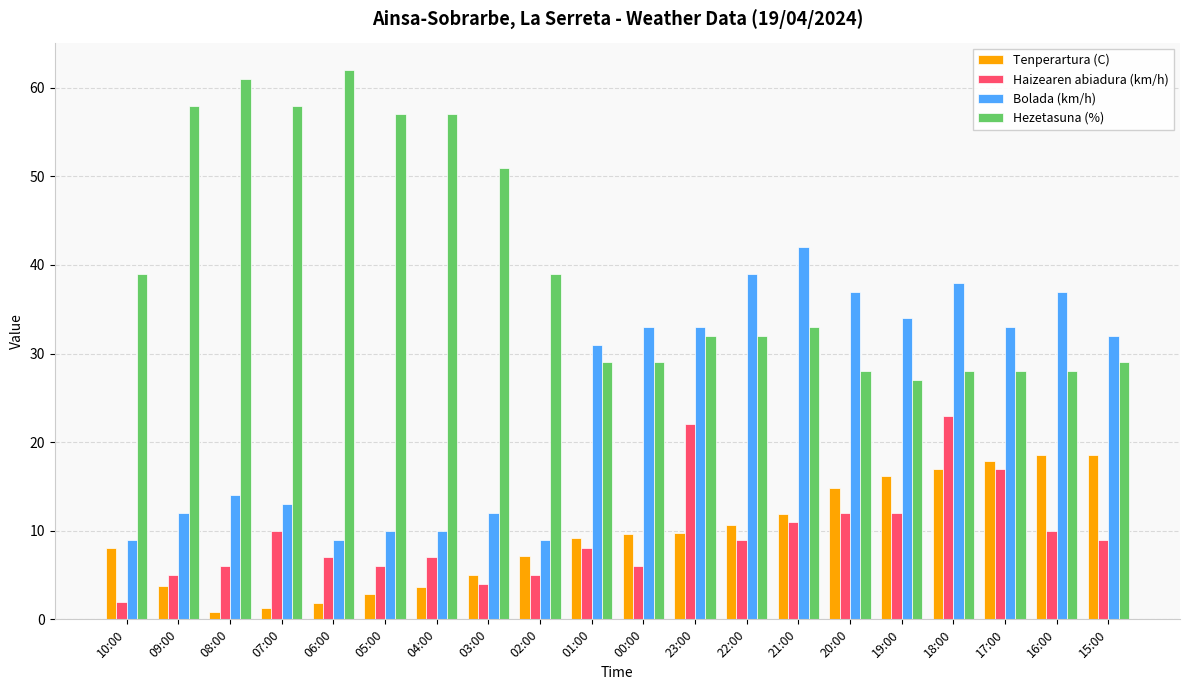

What is the difference between the second highest and second lowest values in the Hezetasuna (%) series?

33.0